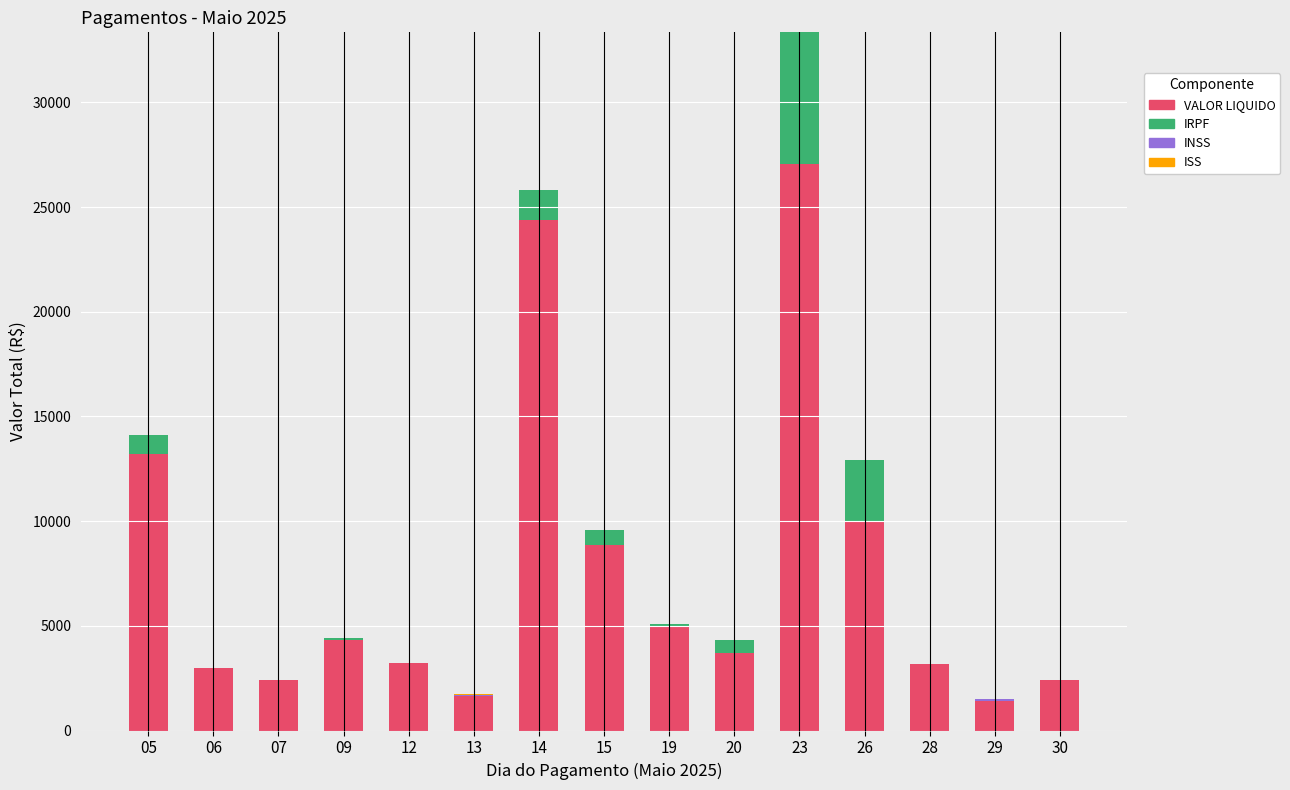

What is the total value across all series at 20?

4300.0